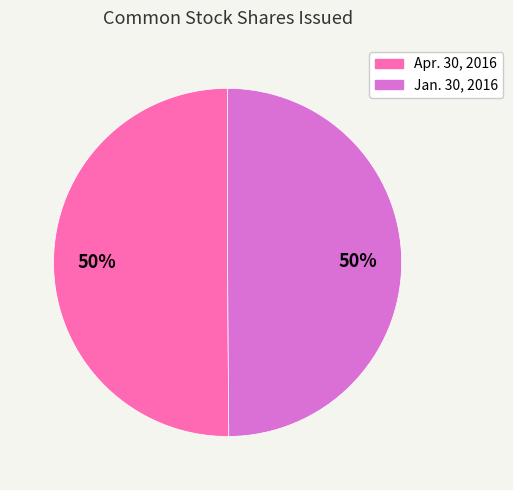

How many slices are in this pie chart?

2